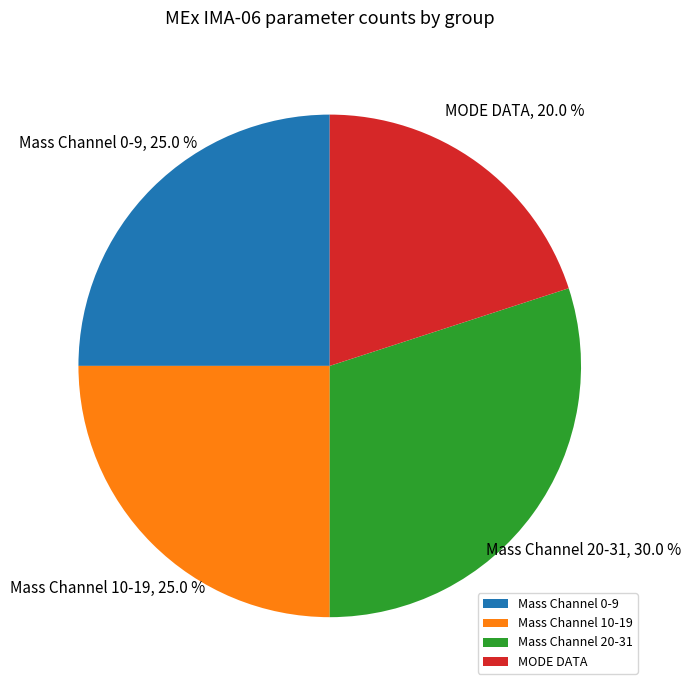

How many slices are in this pie chart?

4